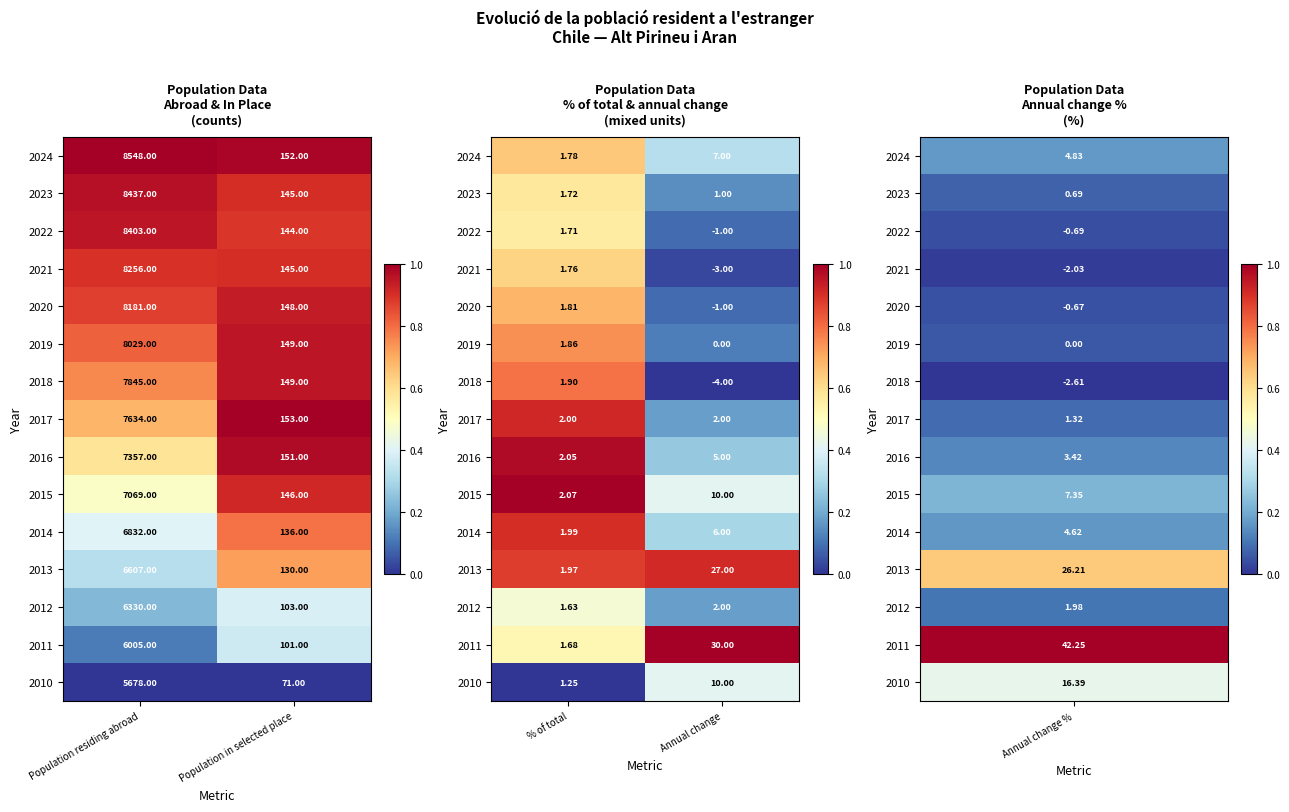

The value of 2024 at % of total is 1.1. True or false?

False